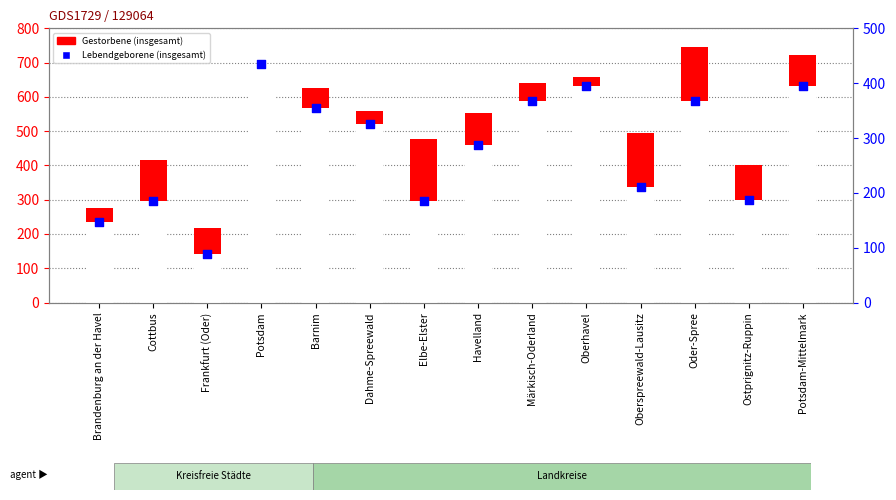

Is the value of Lebendgeborene (insgesamt) at Ostprignitz-Ruppin greater than the value of Gestorbene (insgesamt) at Barnim?

No